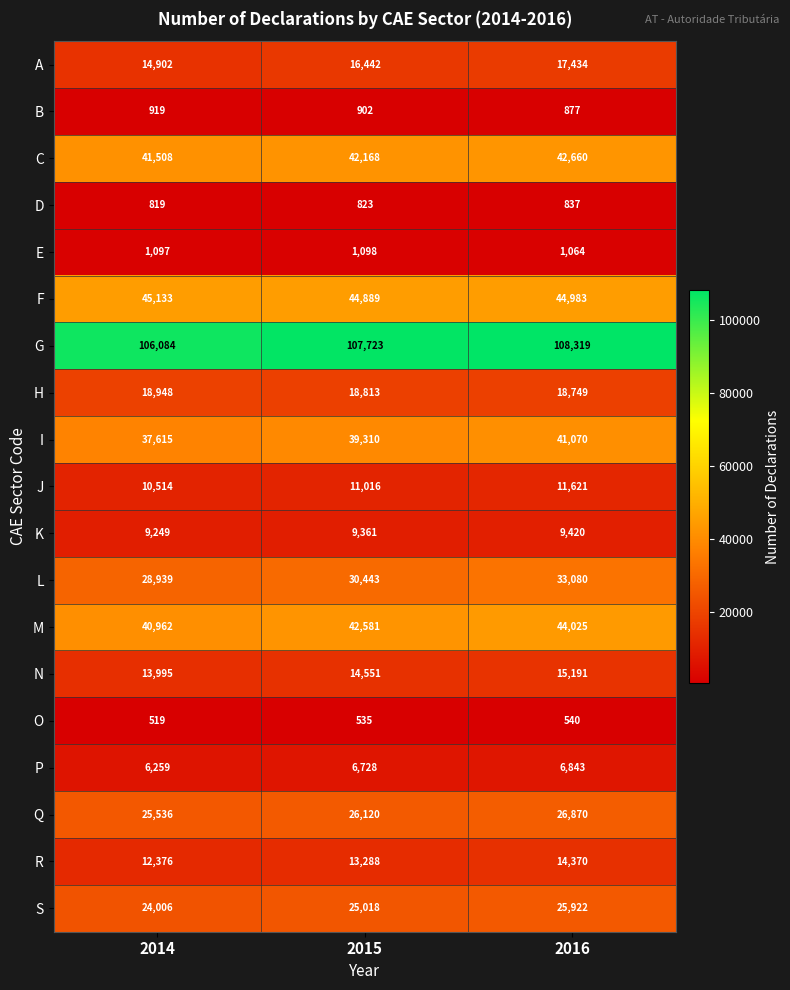

What is the difference between the second highest and minimum values in the L series?

1504